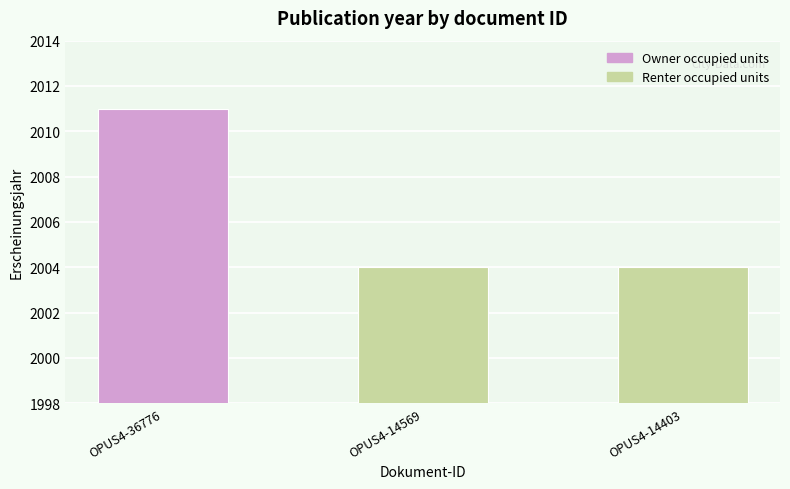

What is the maximum value shown in the chart?

2011